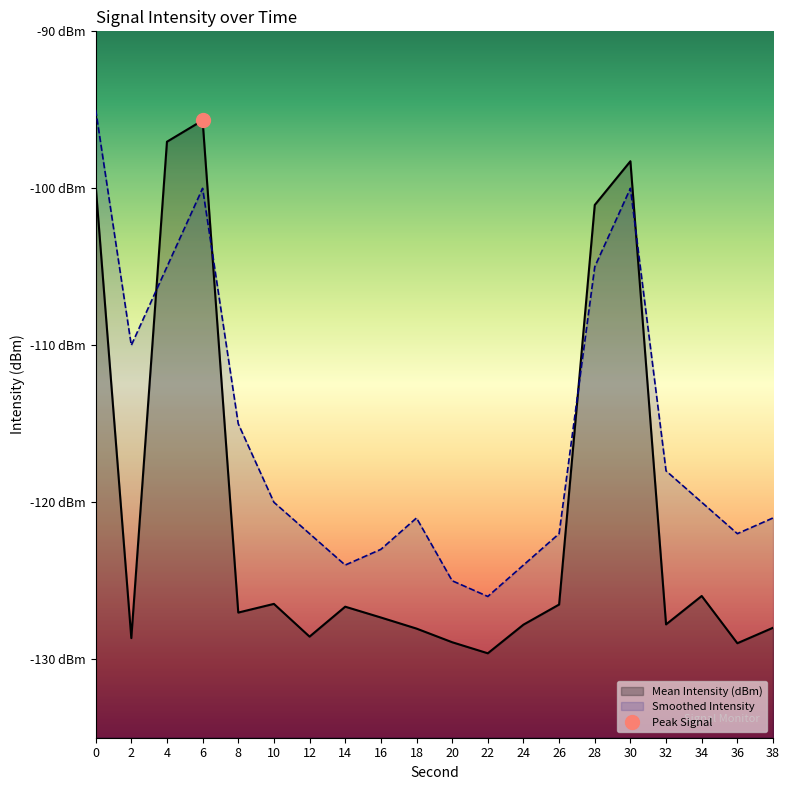

In Smoothed Intensity, how many points are lower than both neighbors (excluding endpoints)?

4